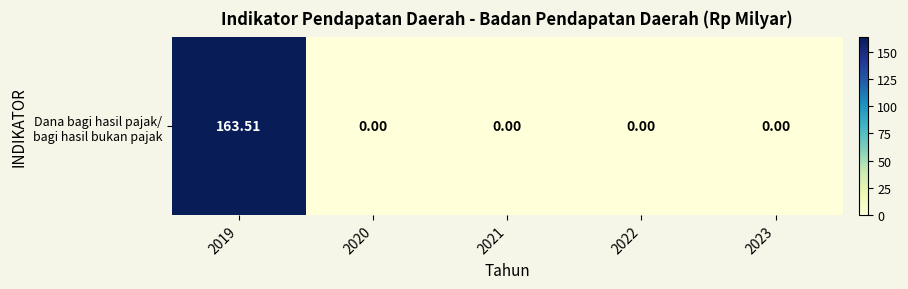

List the labels in order of value, largest first.

2019, 2020, 2021, 2022, 2023